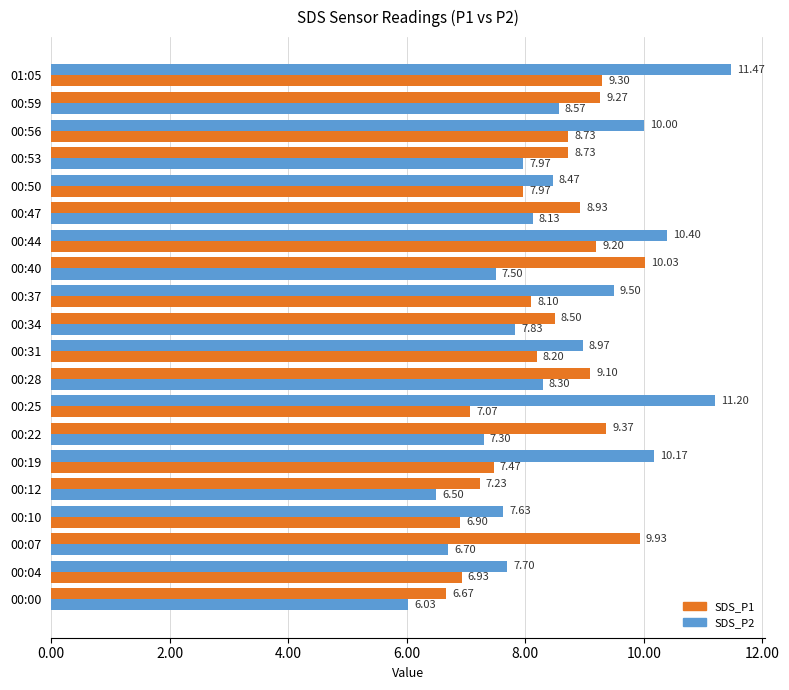

What is the difference between the second highest and second lowest values in the SDS_P2 series?

2.7